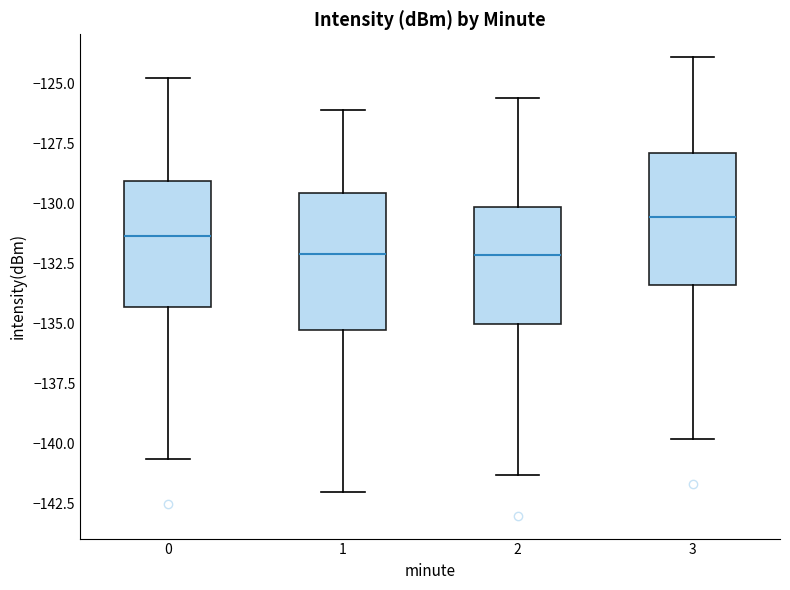

Reading left to right, transcribe this box plot: for each box, give where its median line is, the range the box spans, and where its two whiskers end, as read against the y-axis. The values are not printed on the chart, so give them approximately, as read against the axis.

0: median -131.5, box -134.5 to -129.0, whiskers -140.5 to -124.5
1: median -132.0, box -135.0 to -129.5, whiskers -142.0 to -126.0
2: median -132.0, box -135.0 to -130.0, whiskers -141.5 to -125.5
3: median -130.5, box -133.5 to -128.0, whiskers -140.0 to -124.0